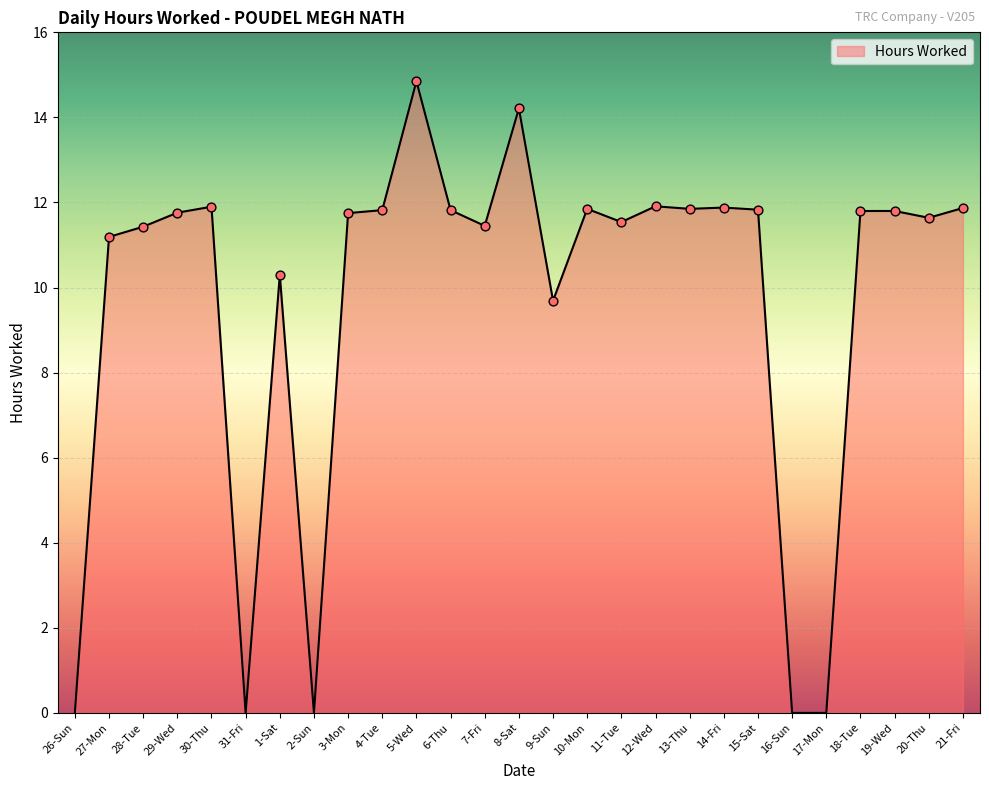

Which has a higher value, 20-Thu or 10-Mon?

10-Mon